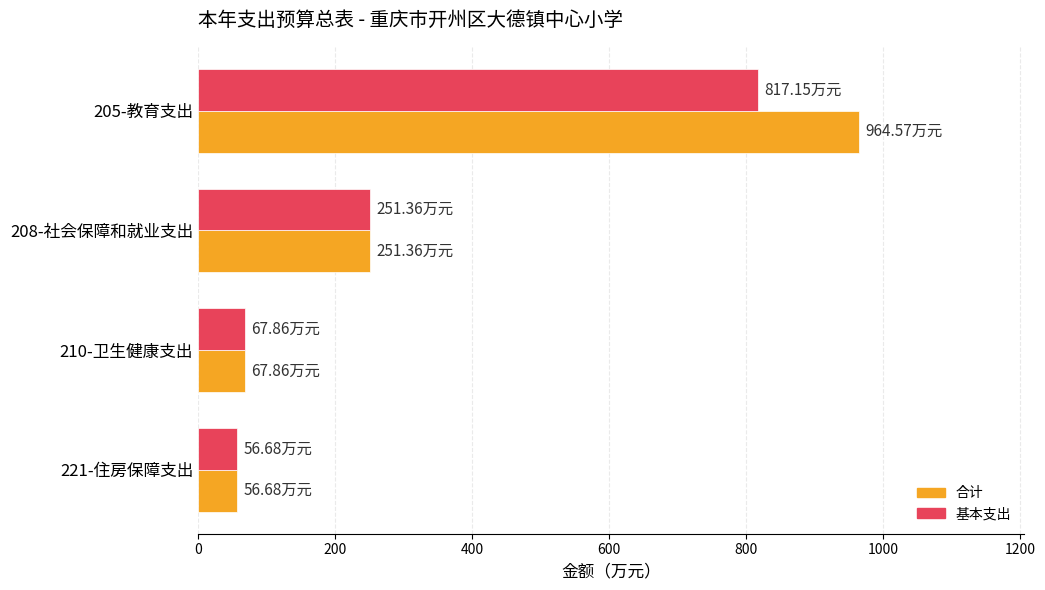

What is the average value of the 基本支出 series?

298.3